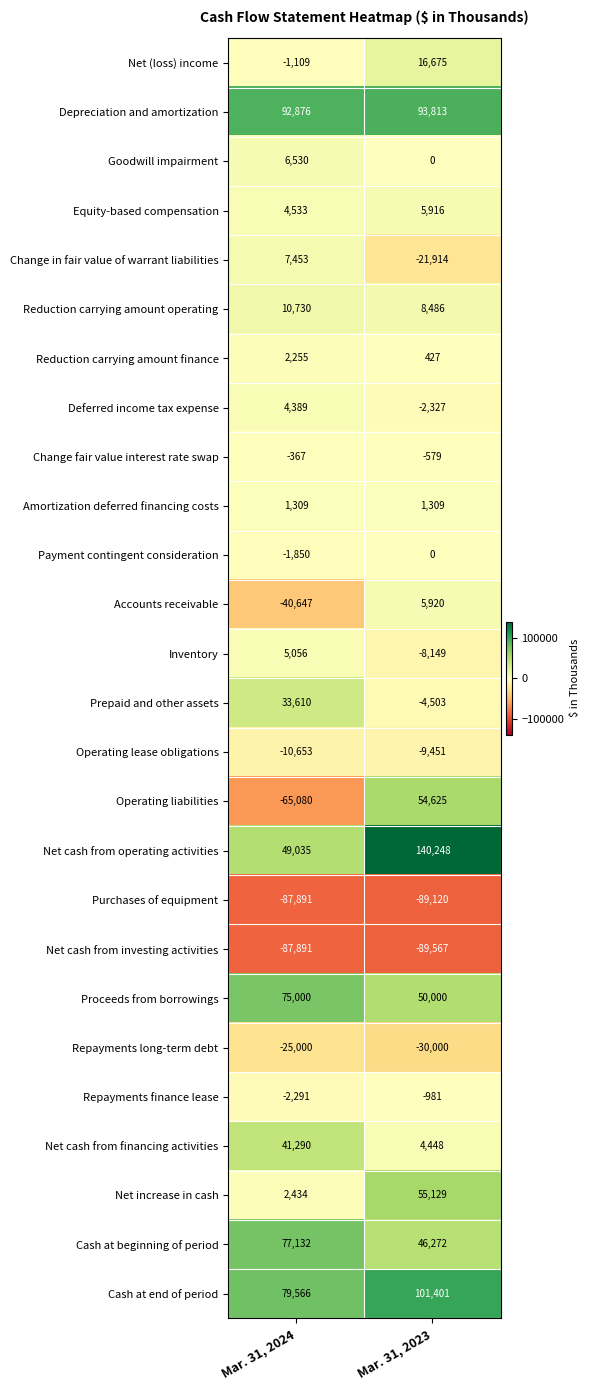

At which label is Change in fair value of warrant liabilities closest to -7230?

Mar. 31, 2024